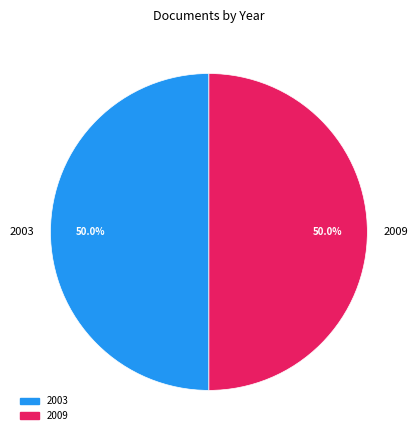

Is there a majority slice in this chart?

Yes